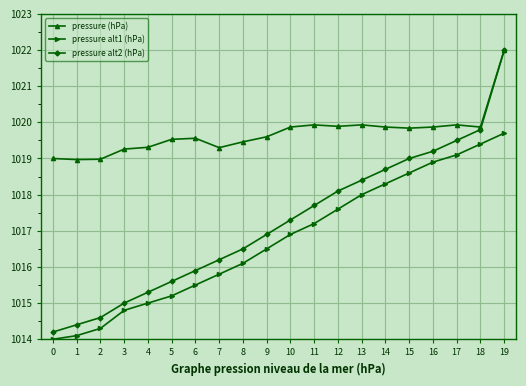

What is the sum of the pressure alt1 (hPa) values at 14 and 18?

2037.7